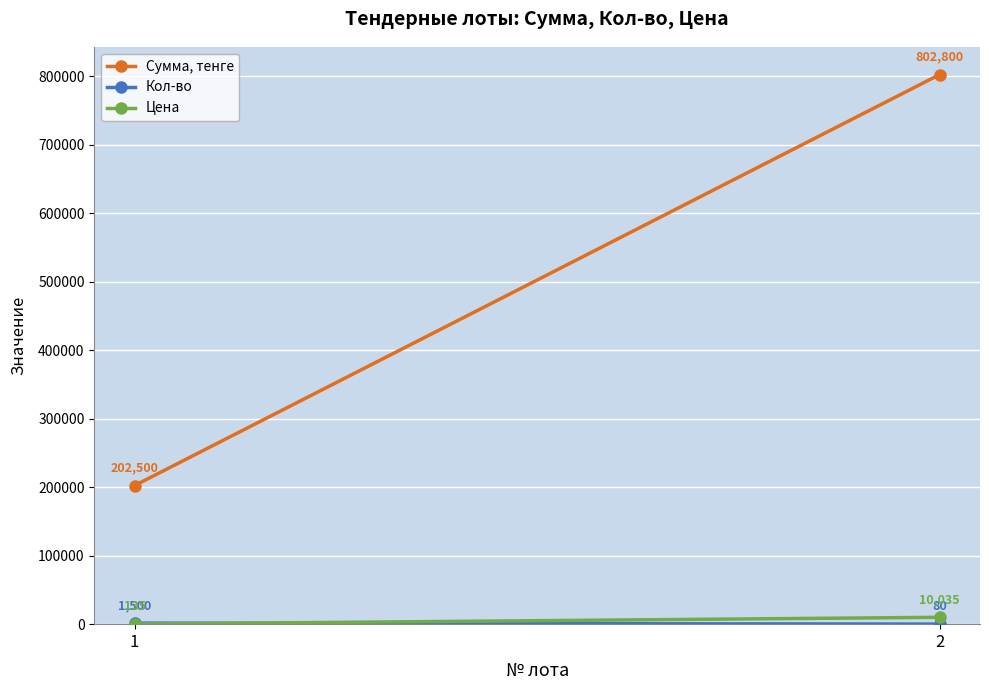

Which series has the largest total across all categories?

Сумма, тенге